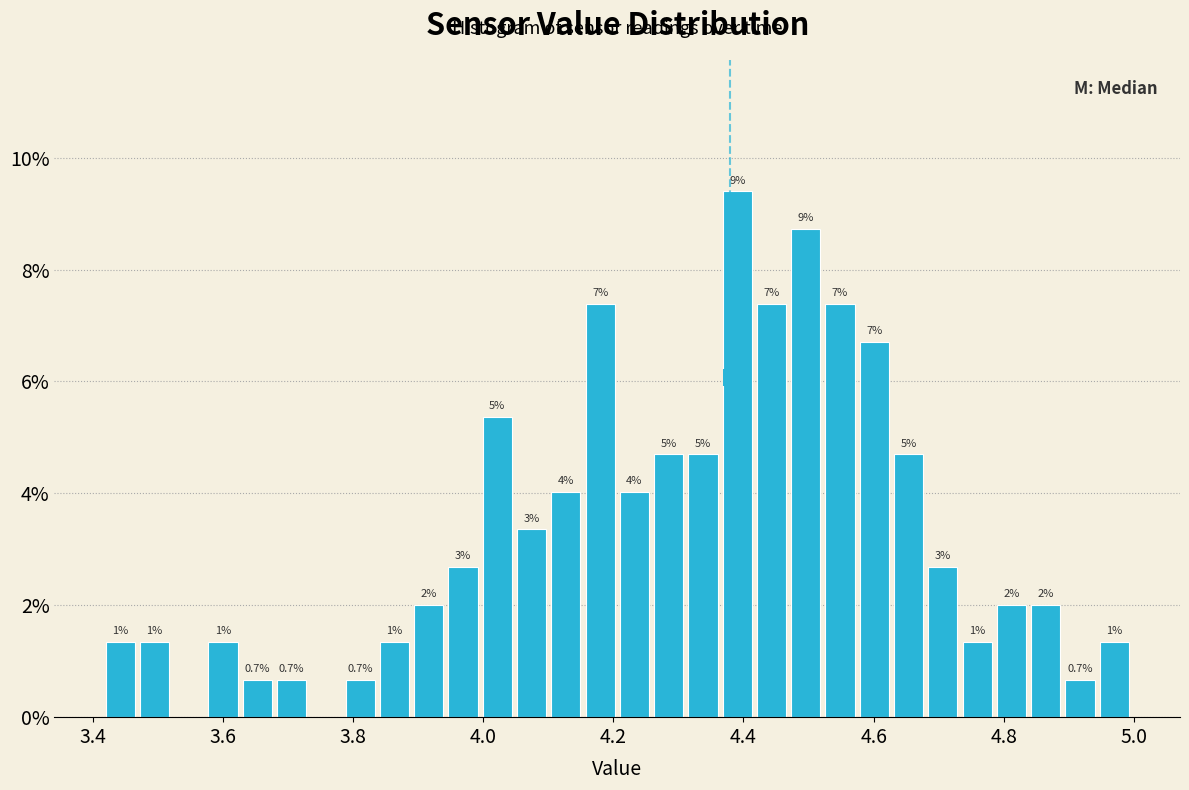

Read against the x-axis, roughly where is the centre of the tallest bar?

4.40